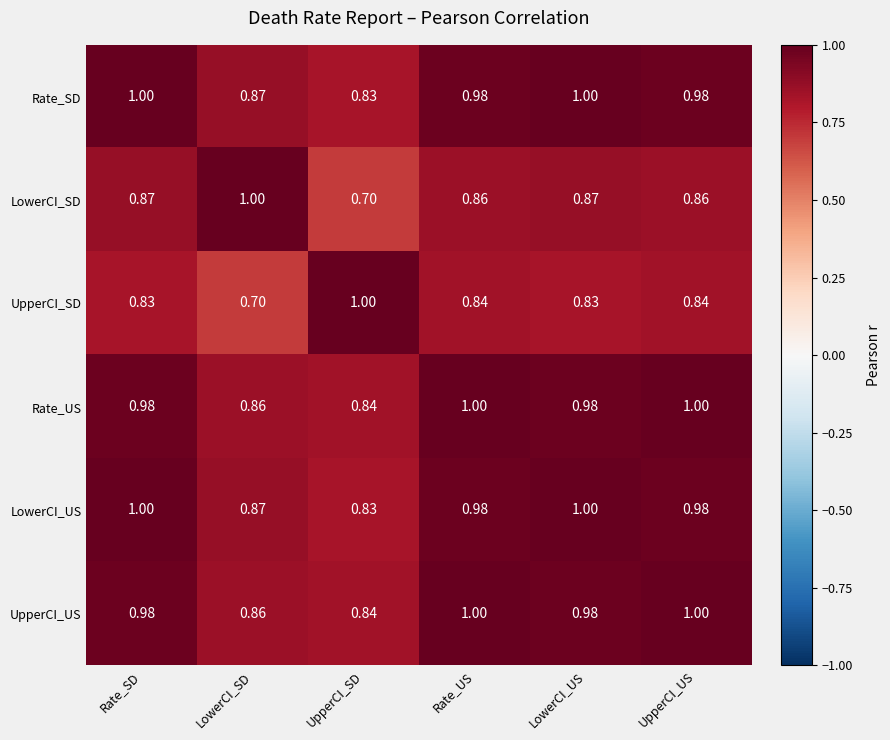

Is the value of UpperCI_US at Rate_SD greater than the value of LowerCI_US at LowerCI_SD?

Yes